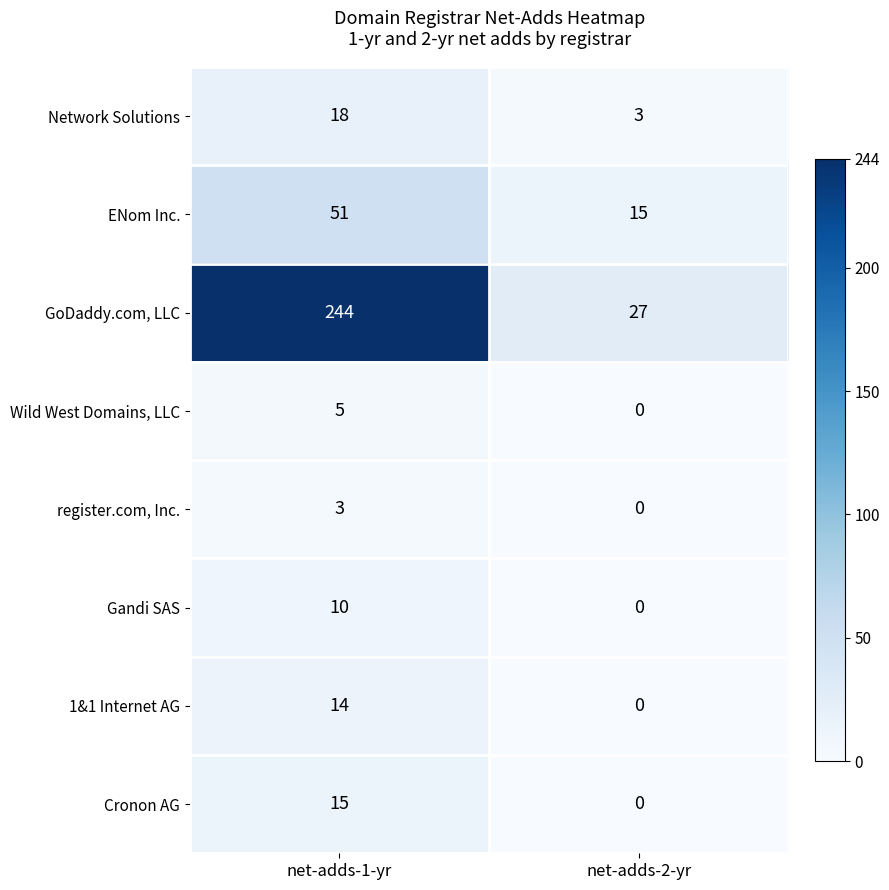

Is it true that register.com, Inc. equals 3 at net-adds-1-yr?

True